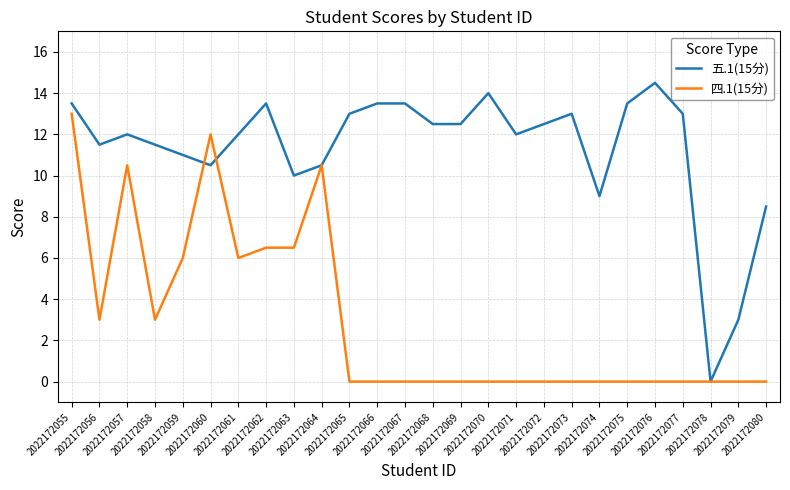

Where is the first local maximum for 五.1(15分)?

2022172057